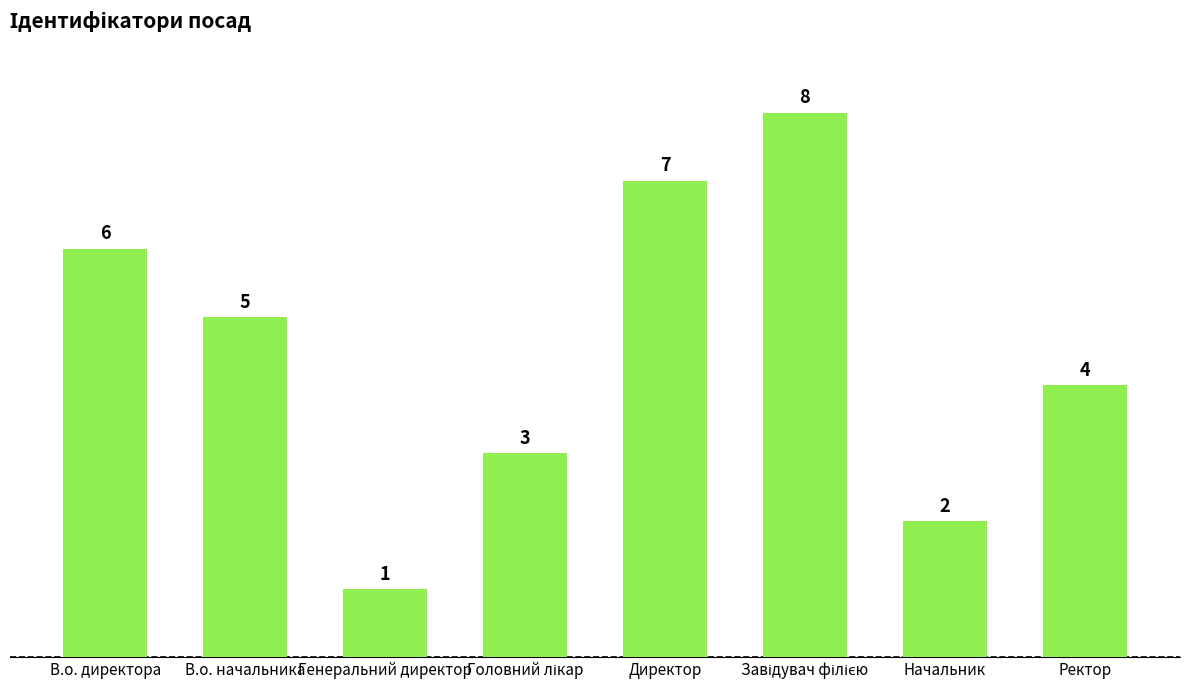

What is the minimum value shown in the chart?

1